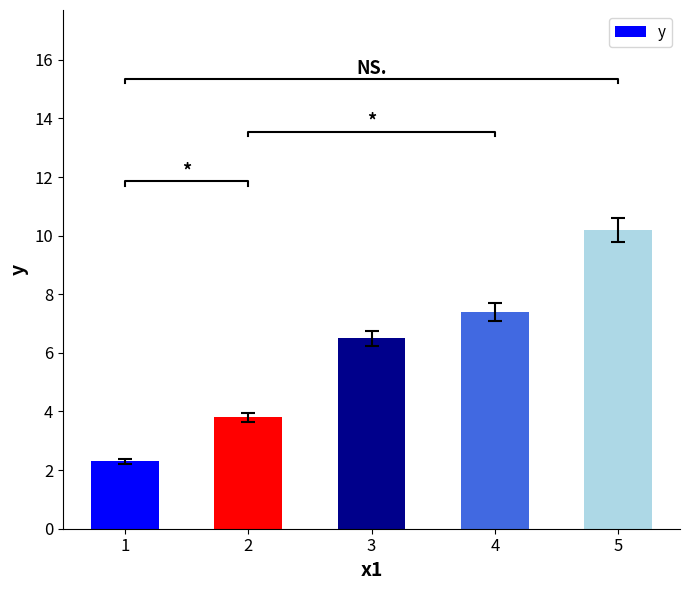

Reading left to right, transcribe all the data shown in this chart.

2.3	3.8	6.5	7.4	10.2